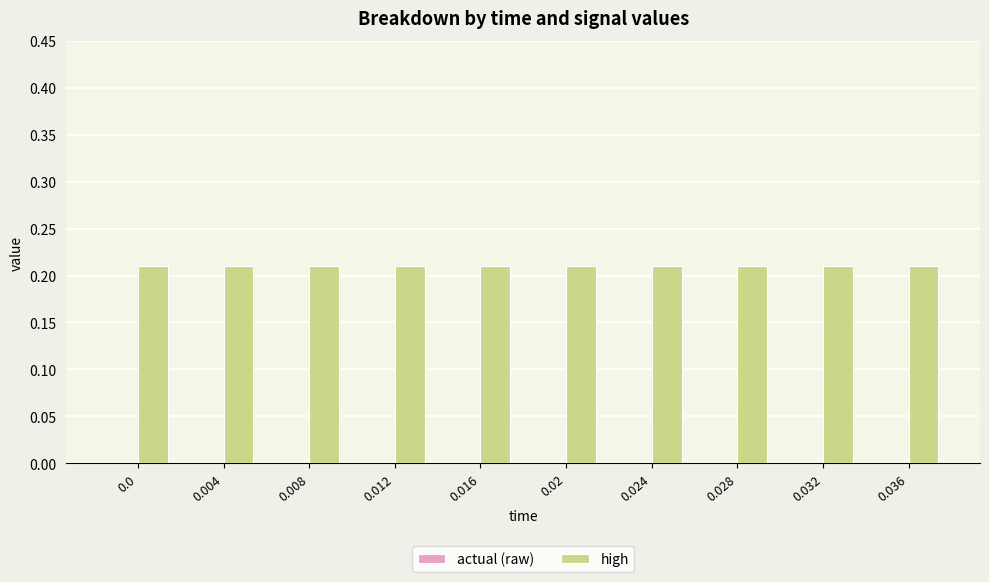

What is the difference between the highest and lowest values at 0.012?

0.2